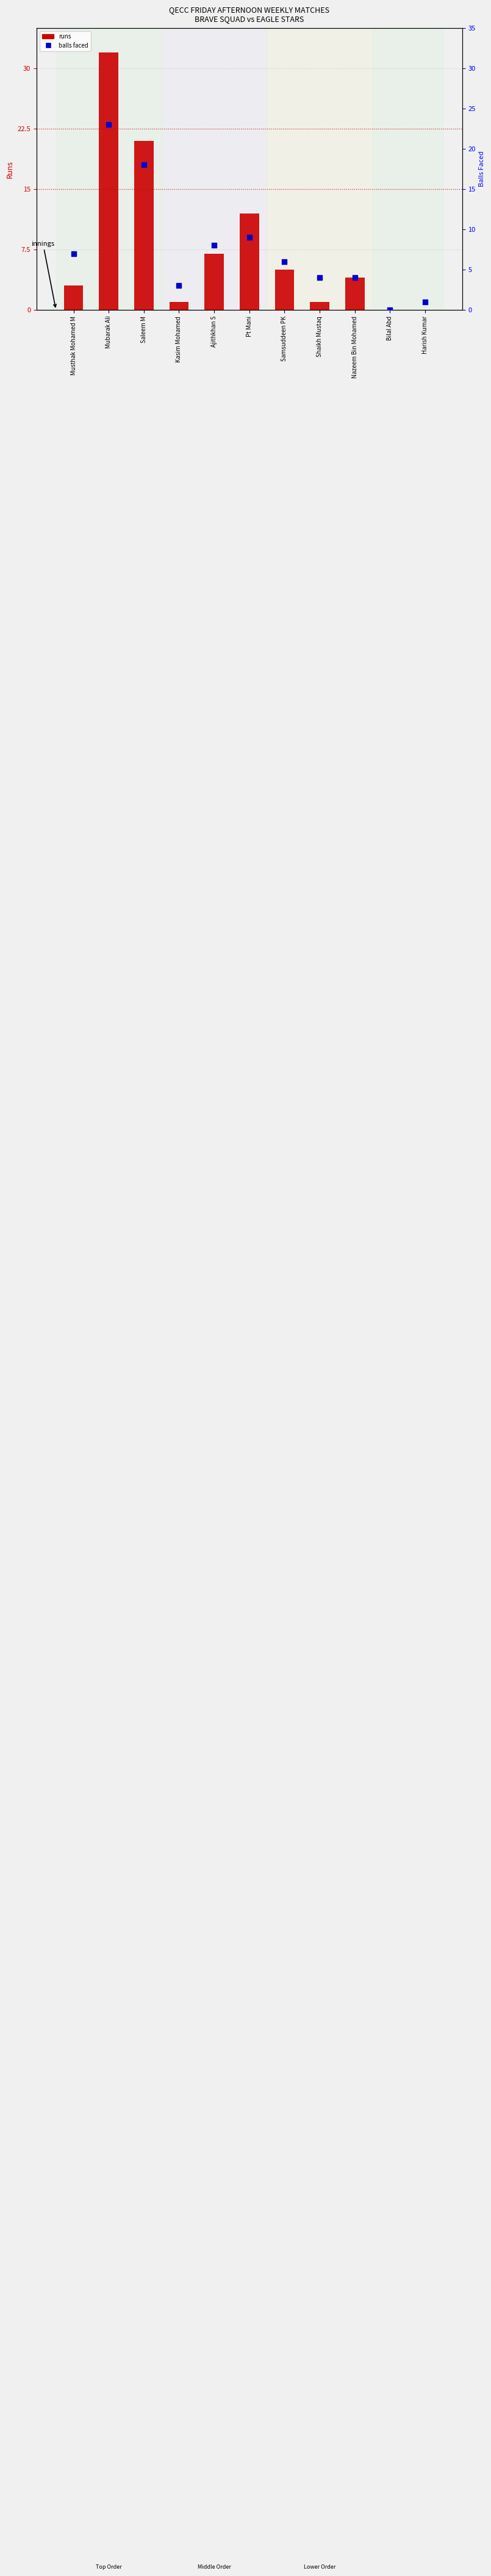

Which series reaches the minimum Y coordinate?

runs